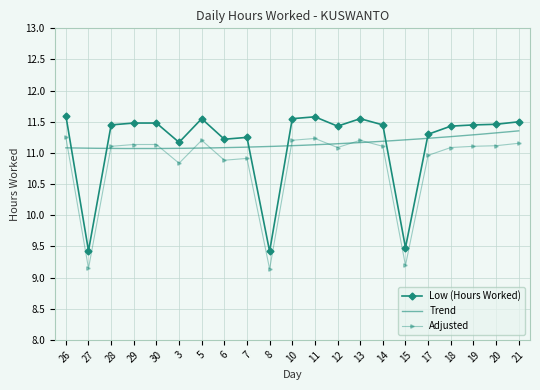

Reading left to right, transcribe all the data shown in this chart.

11.6	9.4	11.4	11.5	11.5	11.2	11.6	11.2	11.2	9.4	11.6	11.6	11.4	11.6	11.4	9.5	11.3	11.4	11.4	11.5	11.5